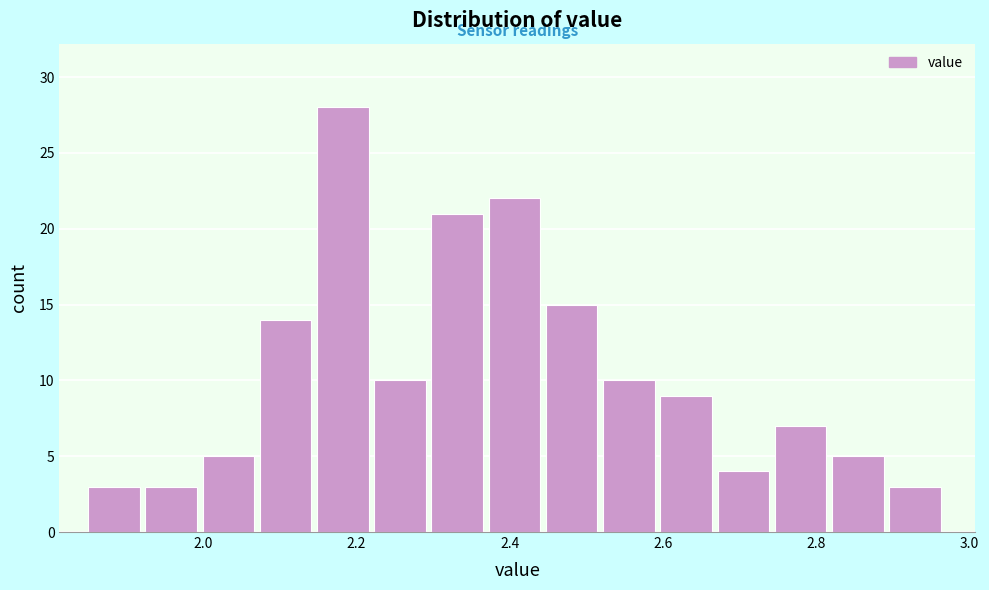

Read against the x-axis, roughly where is the centre of the tallest bar?

2.18